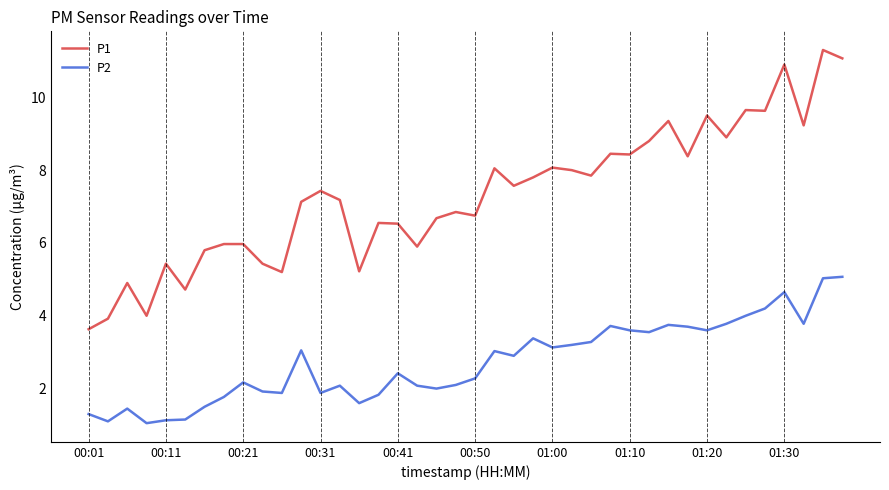

List the series in order of their overall mean, highest first.

P1, P2